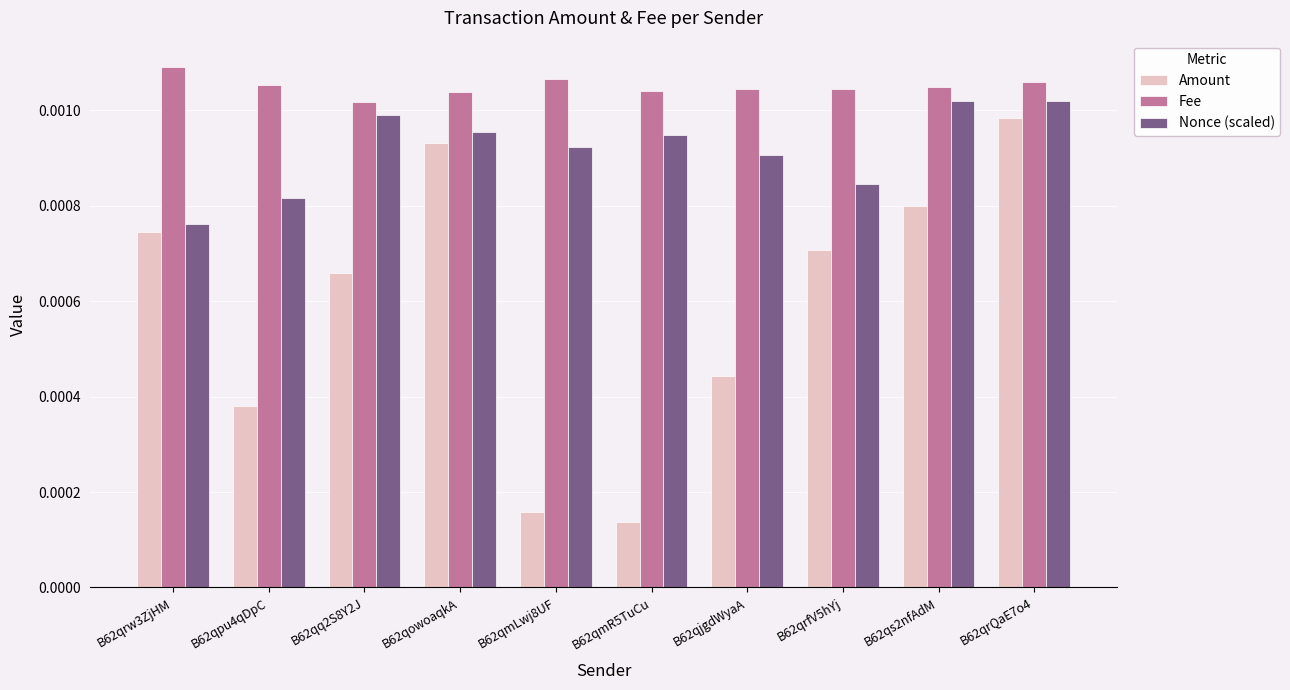

At which label does Fee reach its peak?

B62qrw3ZjHM